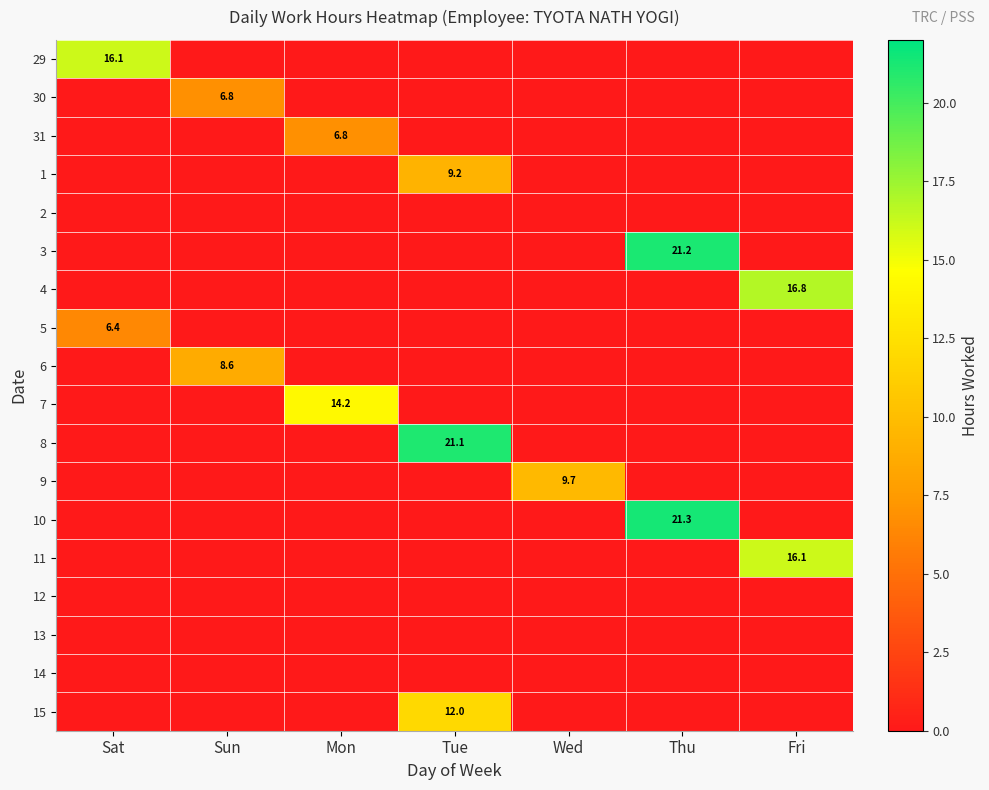

At how many categories does at least one series exceed 20?

2